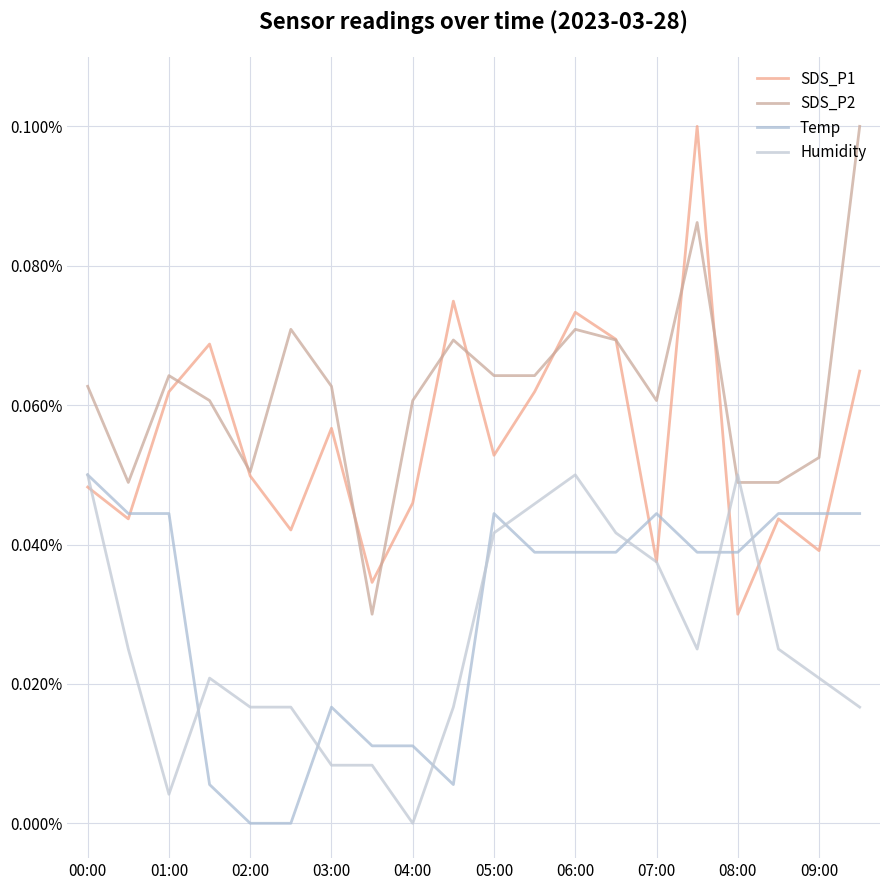

Does the chart have visible grid lines?

Yes